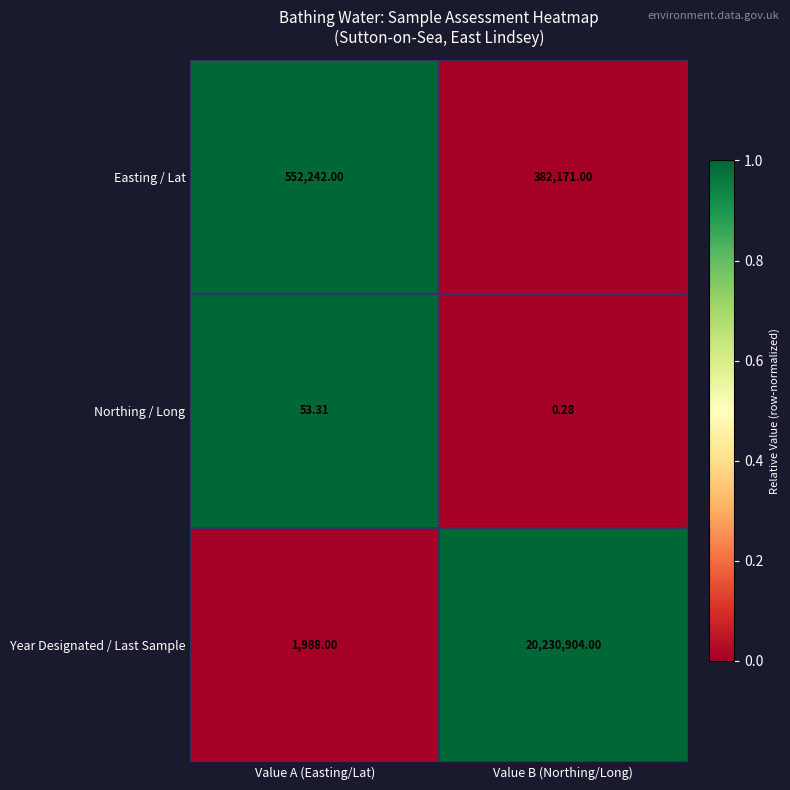

At which label does Northing / Long first exceed 53?

Value A (Easting/Lat)